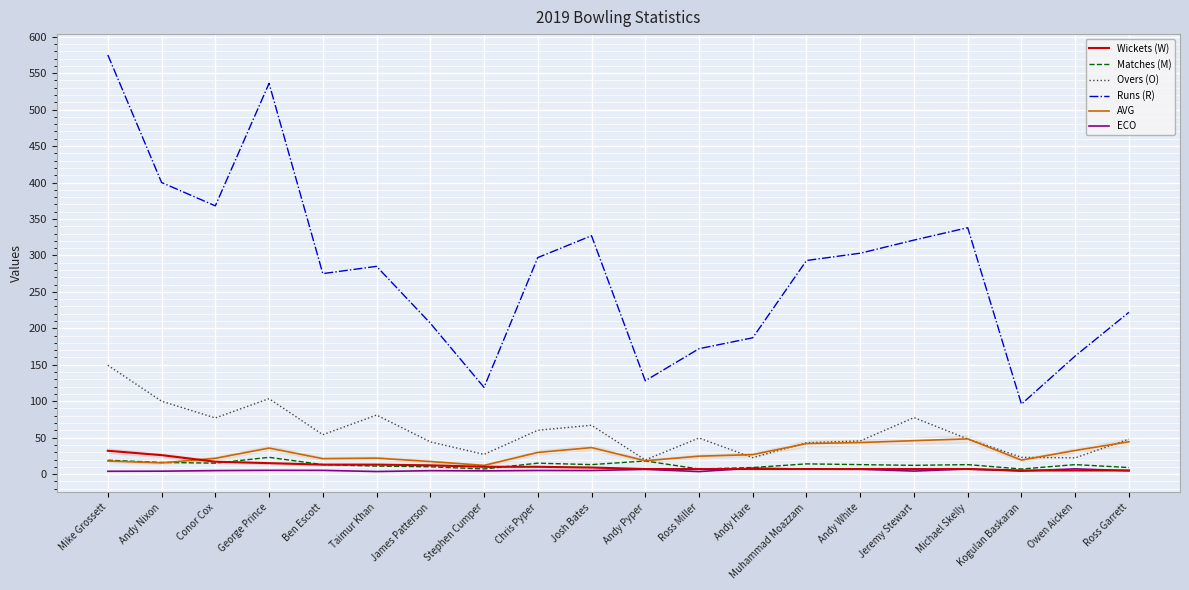

Does the chart display data point markers on the line(s)?

No